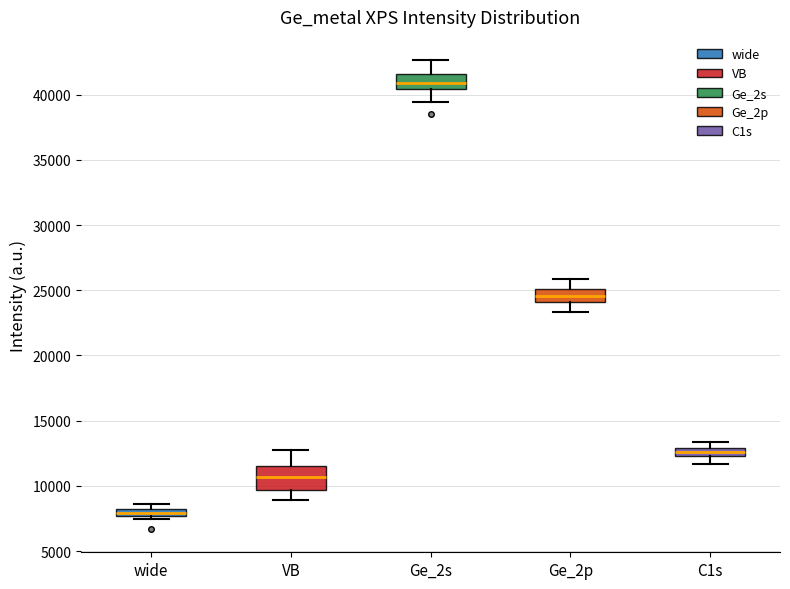

Where is the lower edge of the box for C1s on the y-axis? The values are not printed on the chart, so give them approximately, as read against the axis.

12500